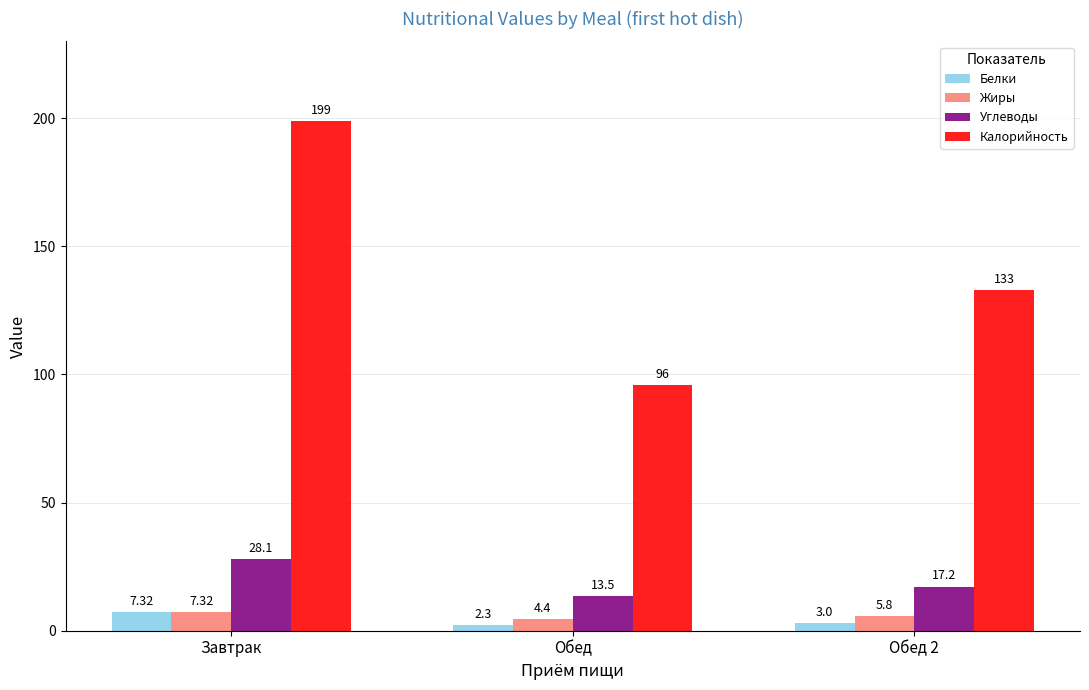

What is the lowest value of the Калорийность series?

96.0